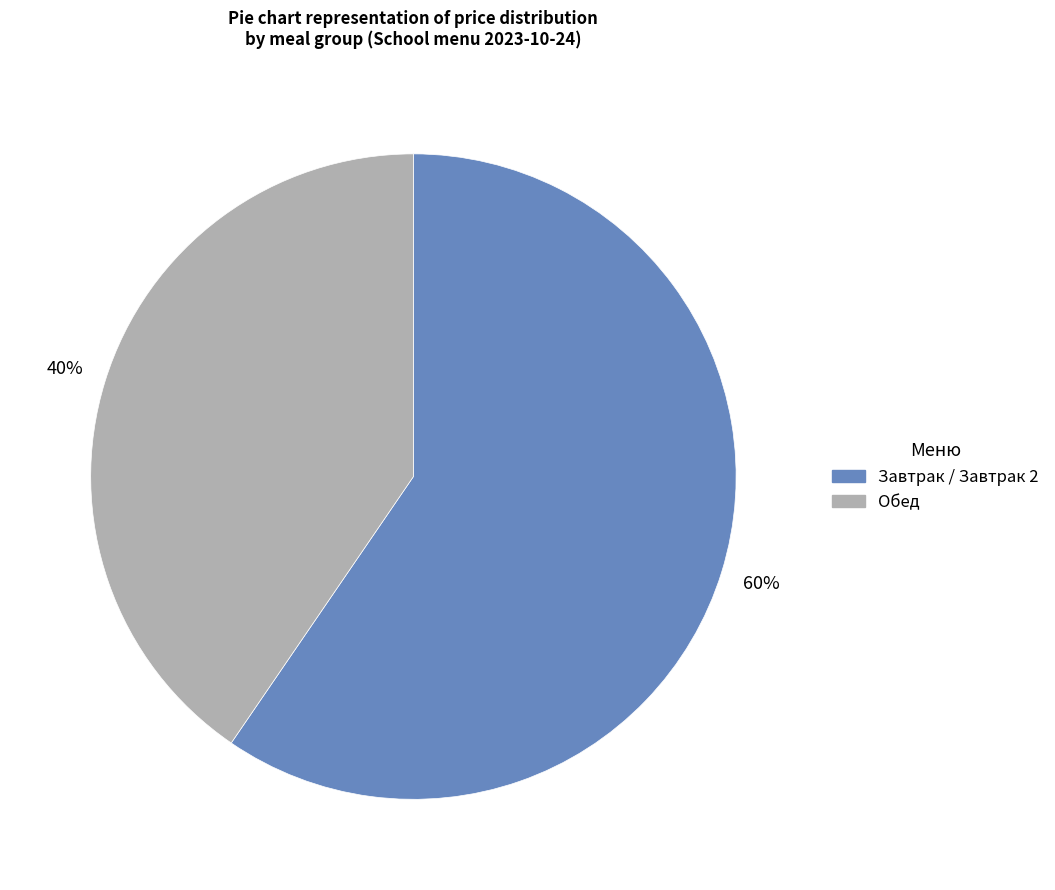

Does any single category account for the majority?

Yes